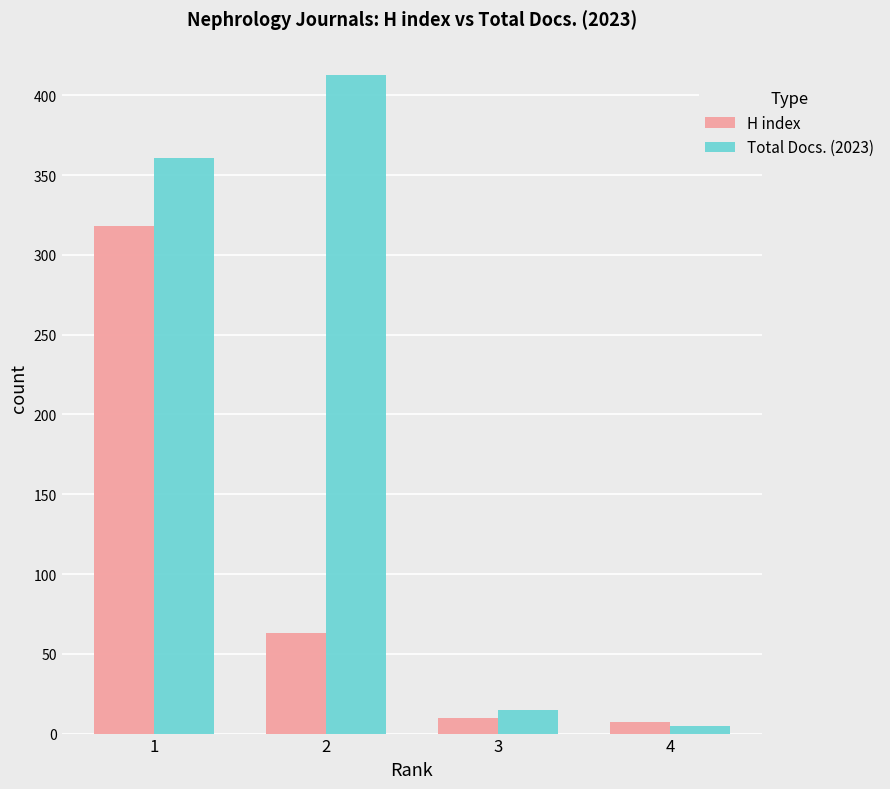

What is the lowest value of the Total Docs. (2023) series?

5